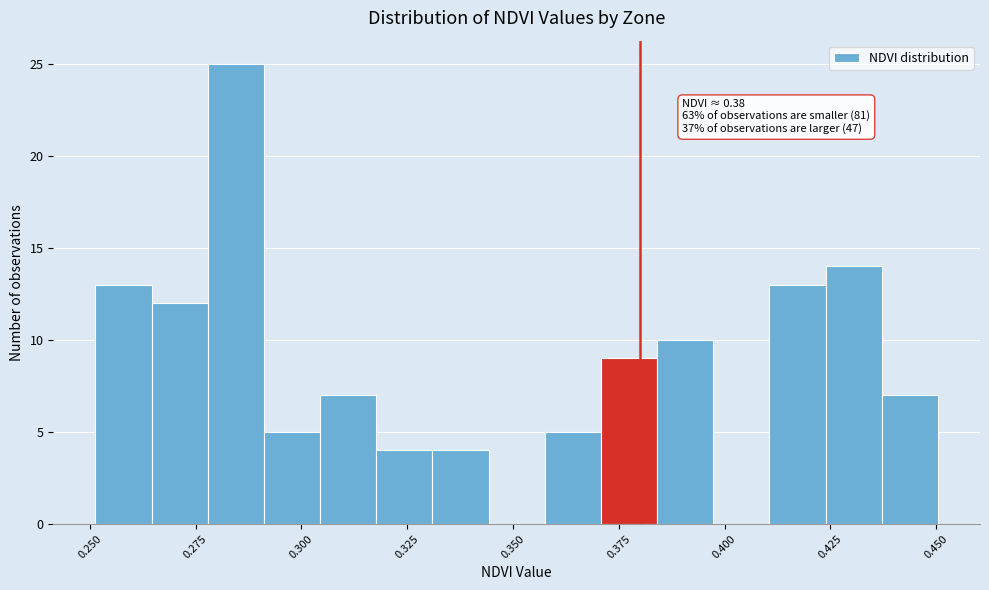

Around what value on the x-axis is the tallest bar? Give the approximate position of its centre, as read against the axis.

0.285